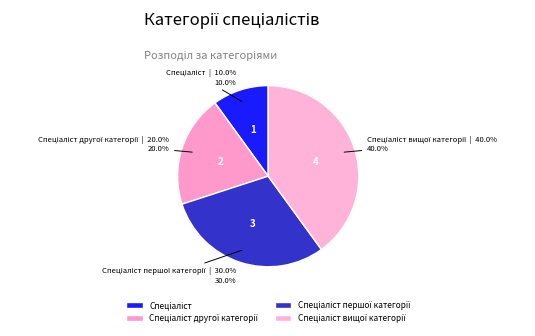

Is there any slice that represents more than half of the pie?

No